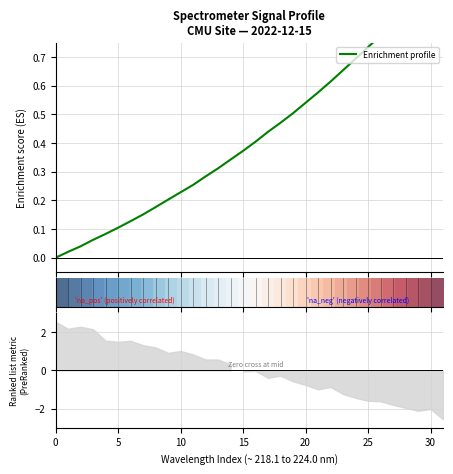

Does the chart have visible grid lines?

Yes